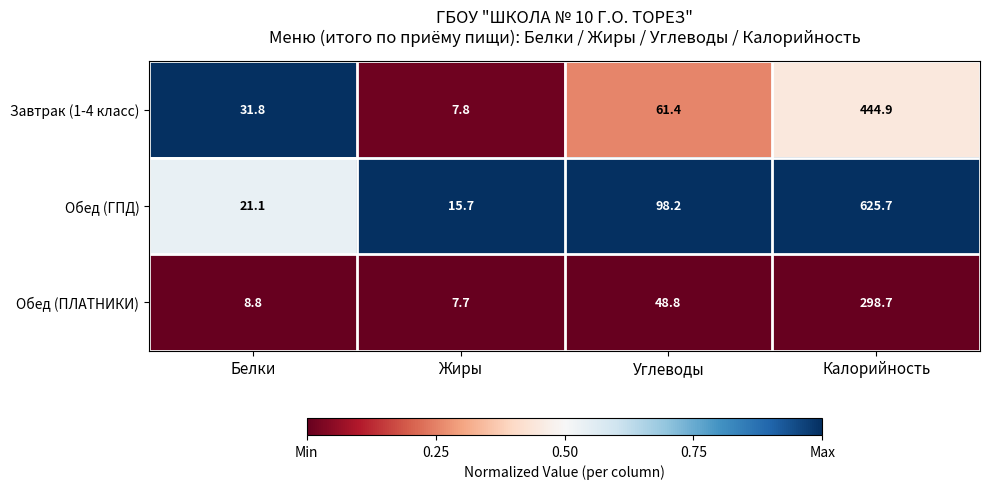

Reading left to right, list all the values displayed in this chart.

Завтрак (1-4 класс): 31.8	7.8	61.4	444.9
Обед (ГПД): 21.1	15.7	98.2	625.7
Обед (ПЛАТНИКИ): 8.8	7.7	48.8	298.7